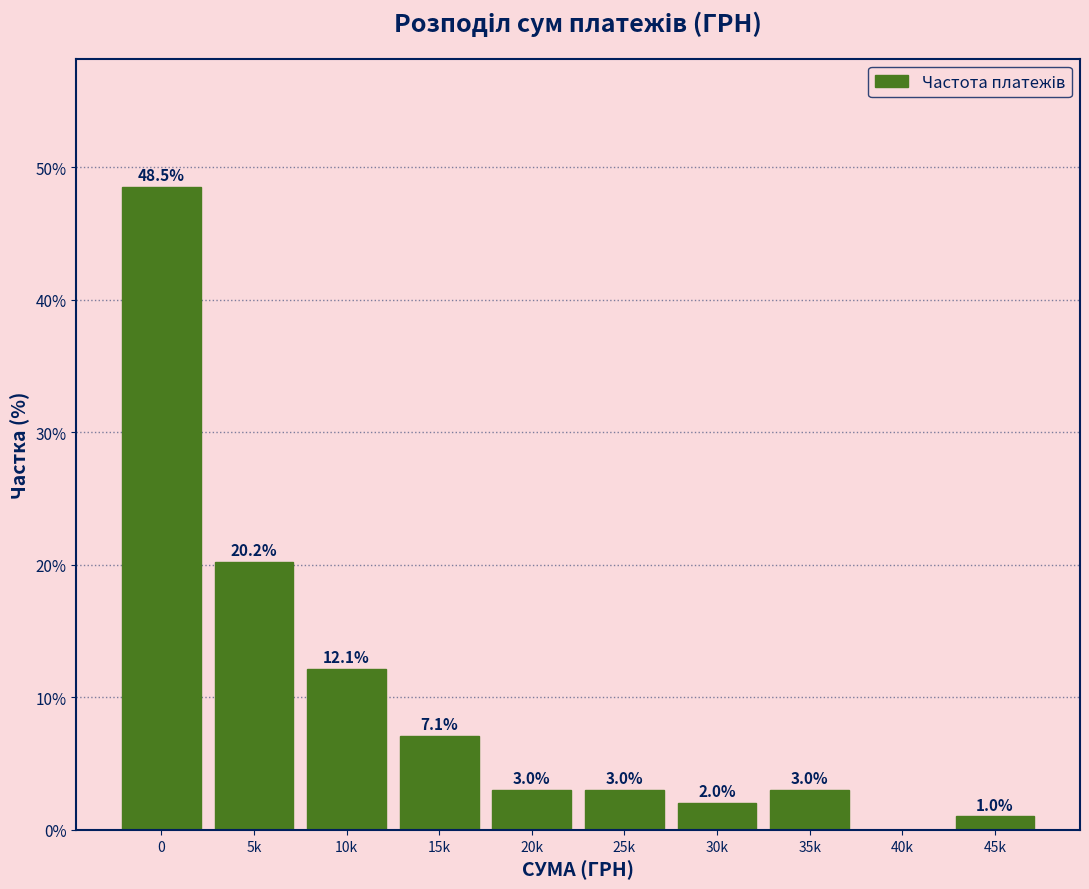

Reading left to right, what are all the values shown in this chart?

0=48.5	5k=20.2	10k=12.1	15k=7.1	20k=3.0	25k=3.0	30k=2.0	35k=3.0	40k=0.0	45k=1.0